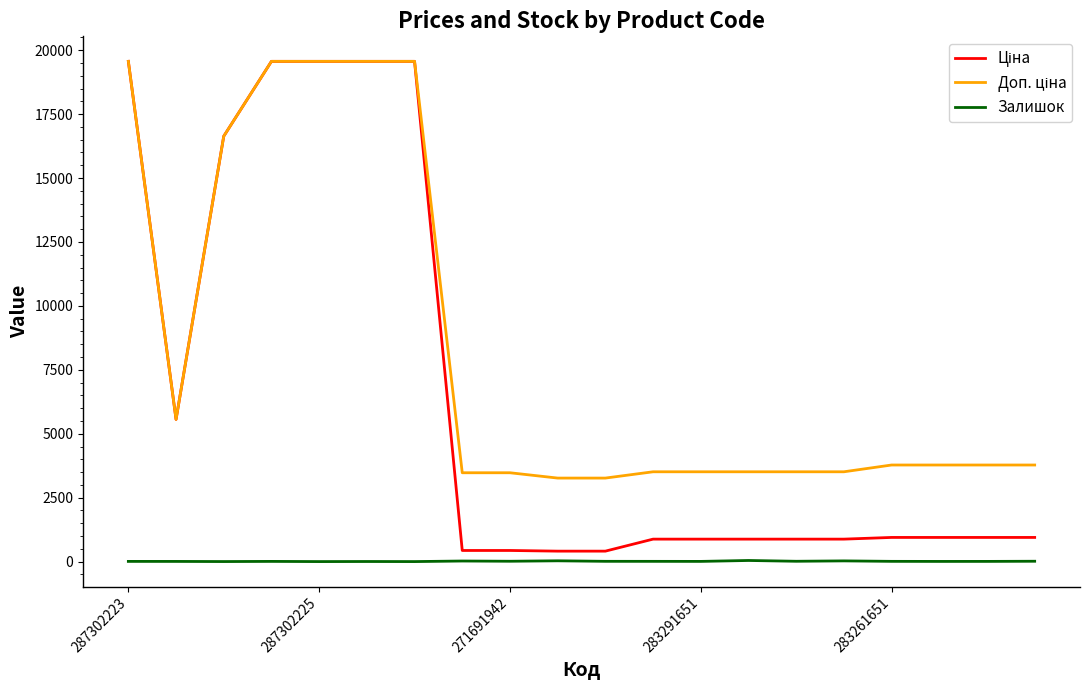

How many lines are shown in the chart?

3